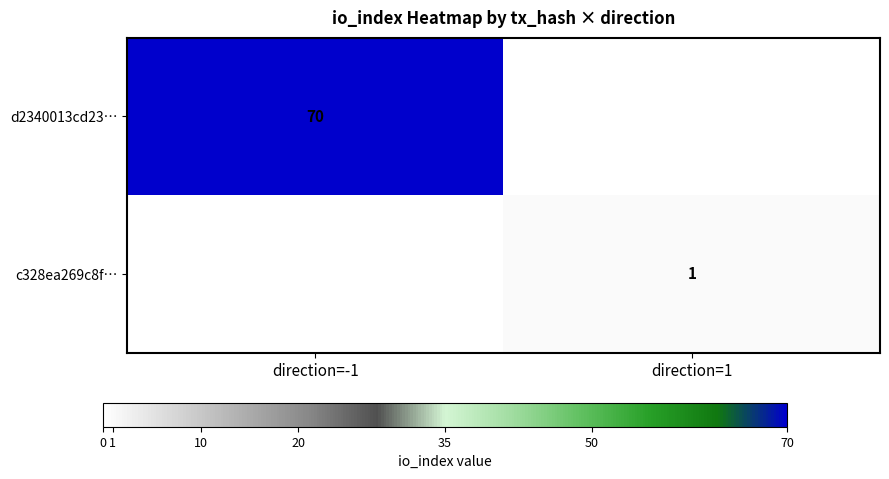

The c328ea269c8f… series shows 0 at direction=1. True or false?

False